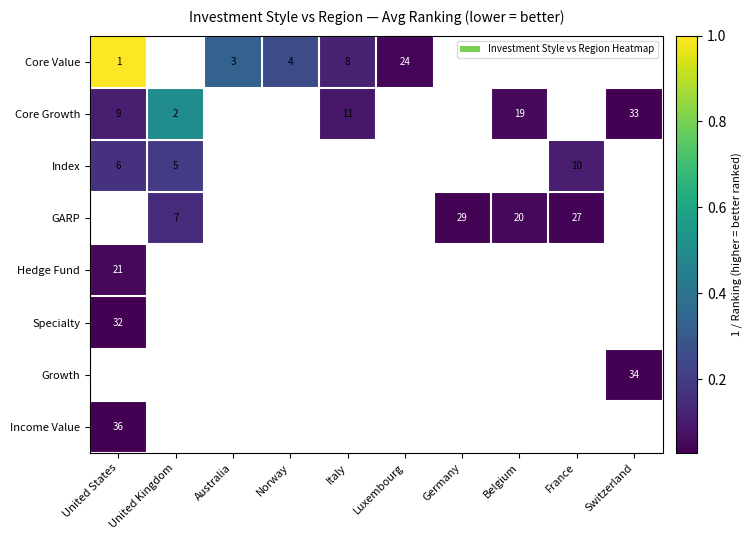

How many categories are shown in the chart?

10